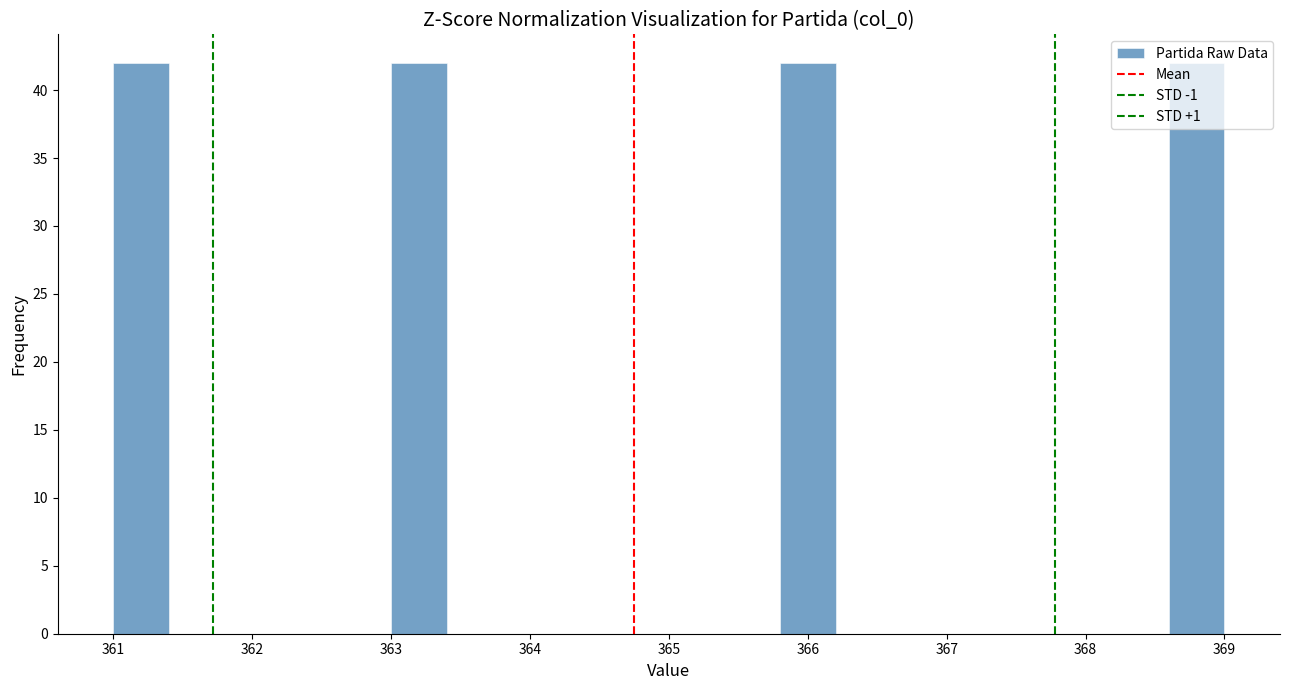

Reading left to right, list every bar in this chart as the range it spans on the x-axis followed by its height. The values are not printed on the chart, so give them approximately, as read against the axis.

361.0 to 361.4: 42
361.4 to 361.8: 0
361.8 to 362.2: 0
362.2 to 362.6: 0
362.6 to 363.0: 0
363.0 to 363.4: 42
363.4 to 363.8: 0
363.8 to 364.2: 0
364.2 to 364.6: 0
364.6 to 365.0: 0
365.0 to 365.4: 0
365.4 to 365.8: 0
365.8 to 366.2: 42
366.2 to 366.6: 0
366.6 to 367.0: 0
367.0 to 367.4: 0
367.4 to 367.8: 0
367.8 to 368.2: 0
368.2 to 368.6: 0
368.6 to 369.0: 42